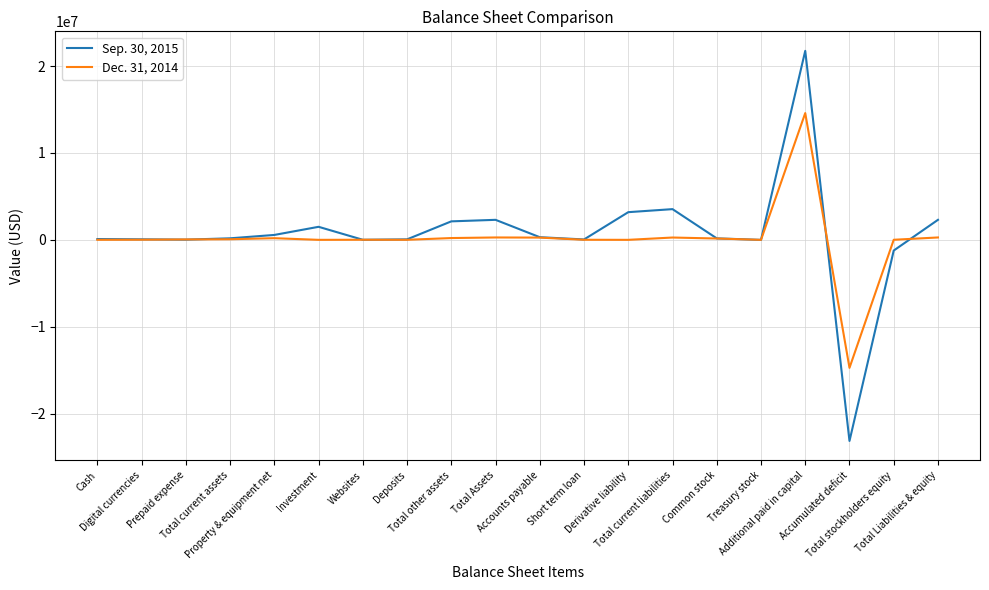

List the series in order of their overall mean, lowest first.

Dec. 31, 2014, Sep. 30, 2015